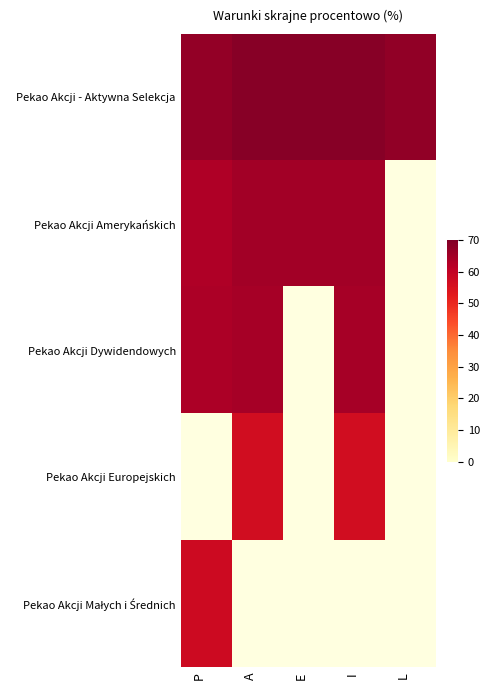

The value of Pekao Akcji Małych i Średnich at P is 24.8. True or false?

False